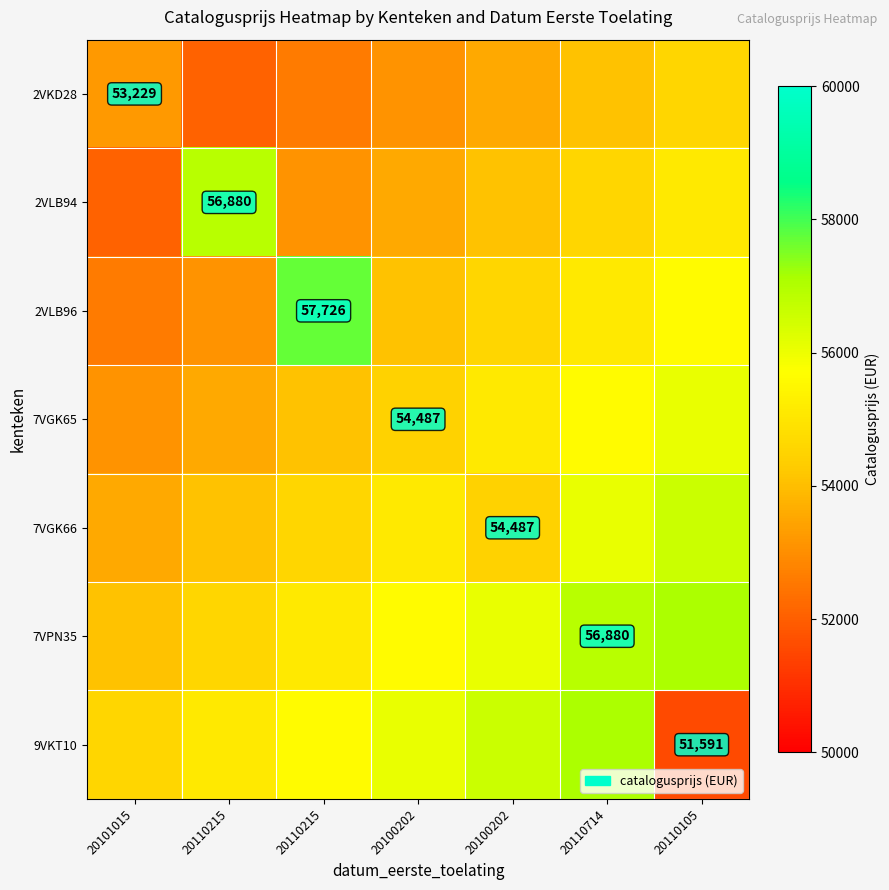

At how many categories does at least one series exceed 55063?

6